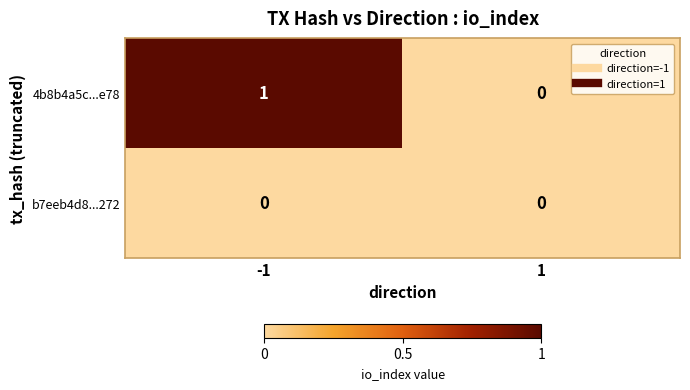

Rank the categories by 4b8b4a5c...e78 value from lowest to highest.

1, -1